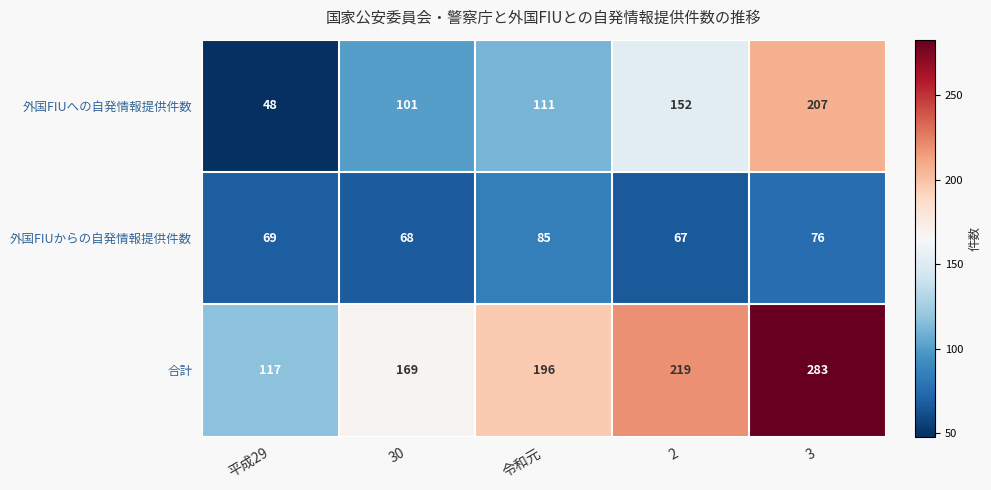

What is the sum of all 外国FIUからの自発情報提供件数 values?

365